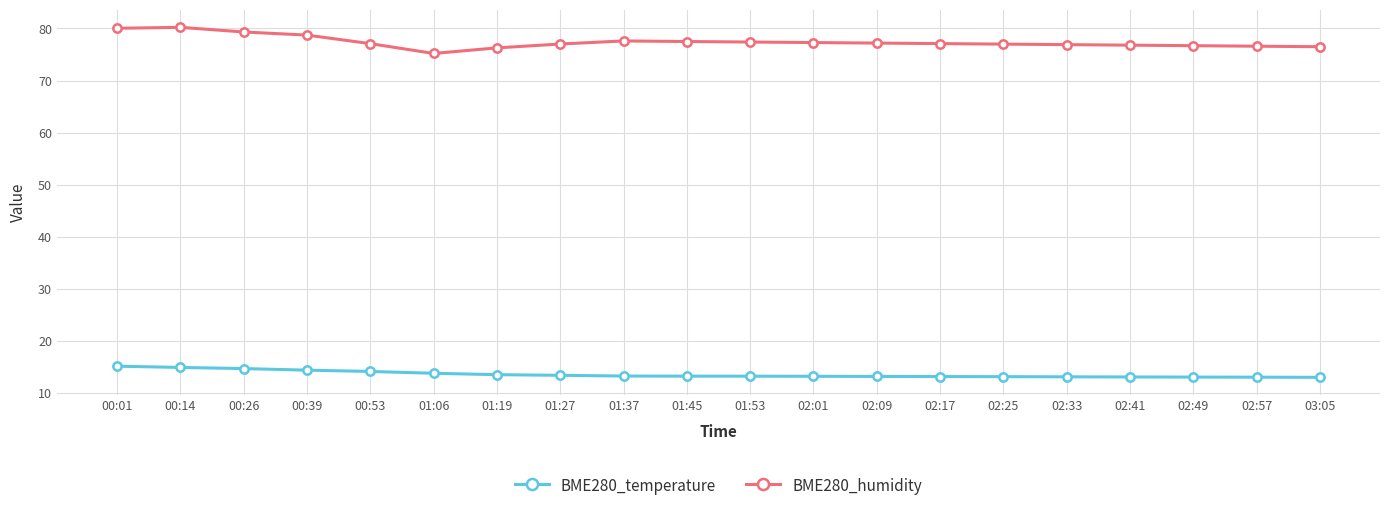

What is the value of the BME280_humidity point at the 14th from the left?

77.1